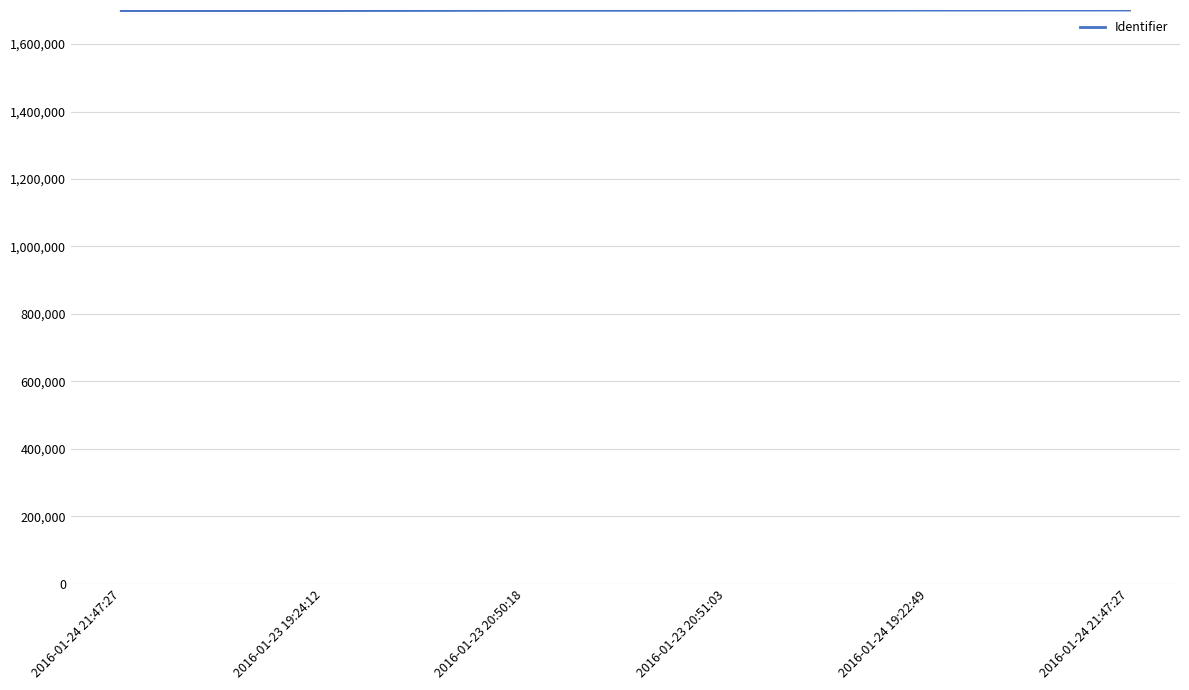

What is the difference between the maximum and minimum values?

1620